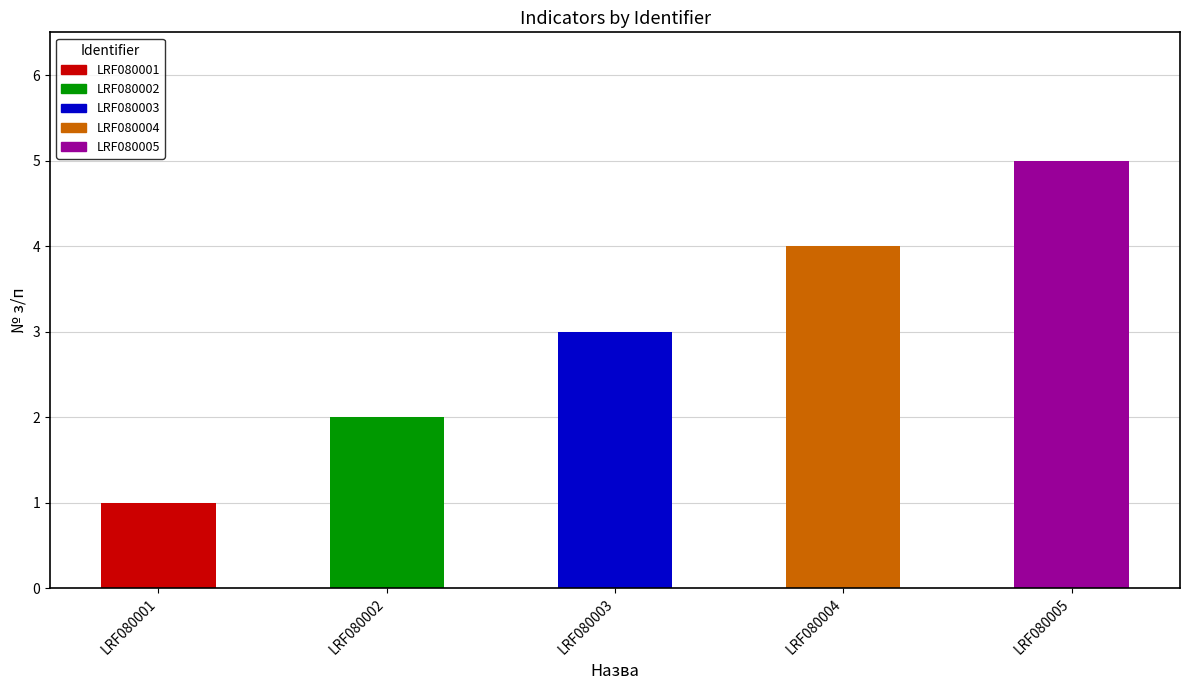

Is it true that the value at LRF080004 is 3?

False